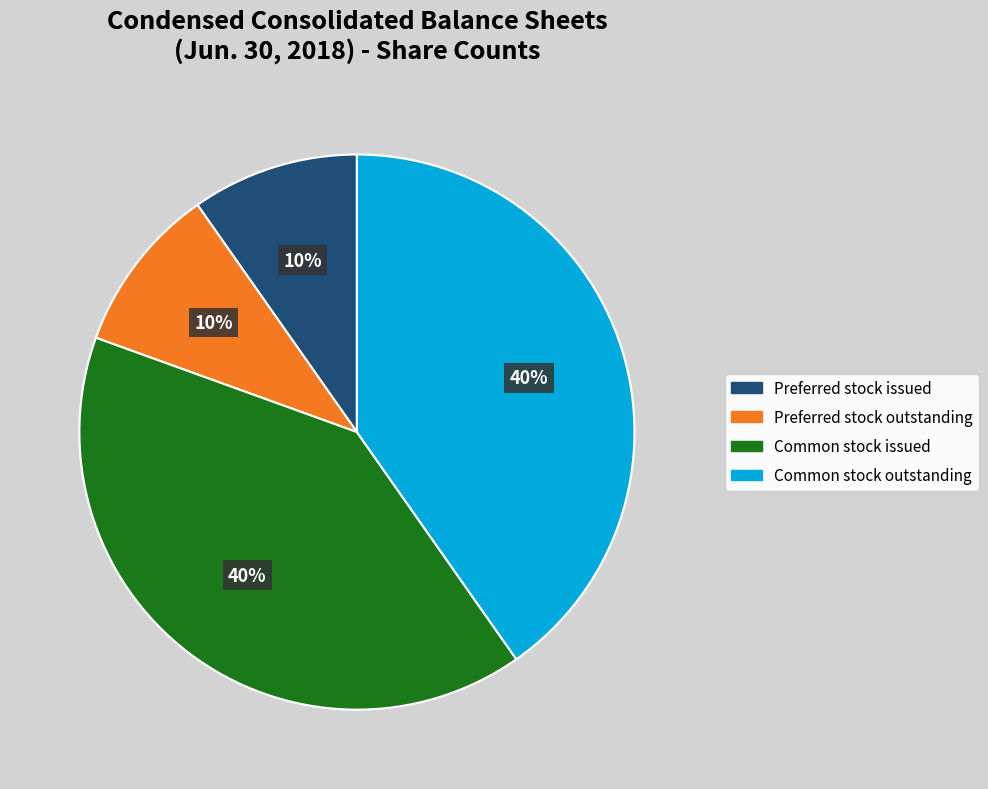

Is there any slice that represents more than half of the pie?

No